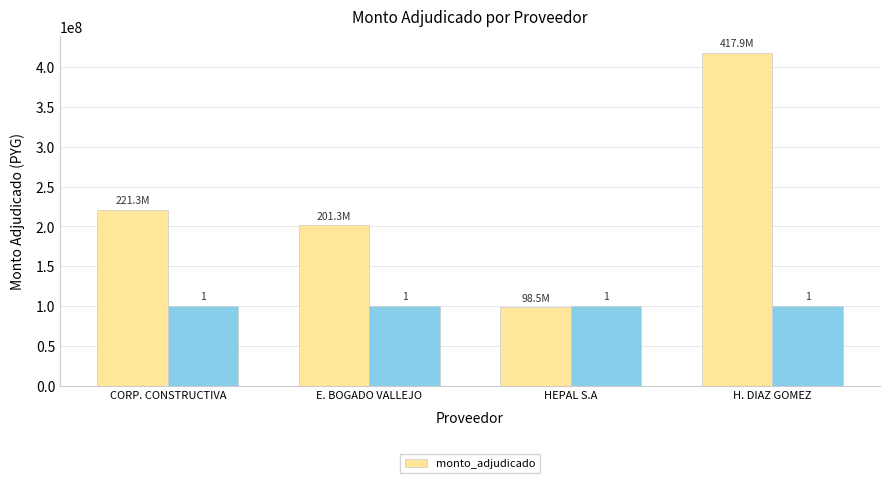

How many distinct data groups are displayed?

1